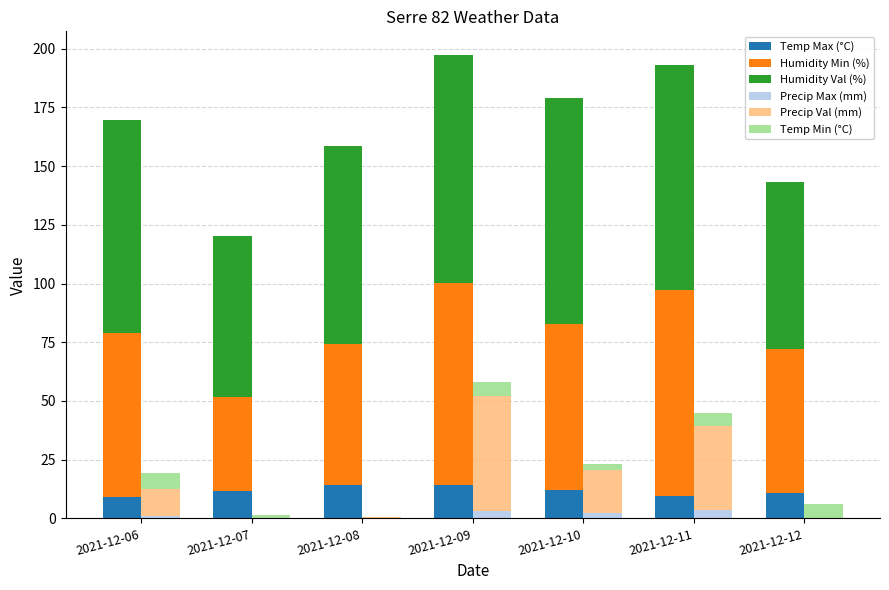

What is the highest value of the Temp Max (°C) series?

14.4